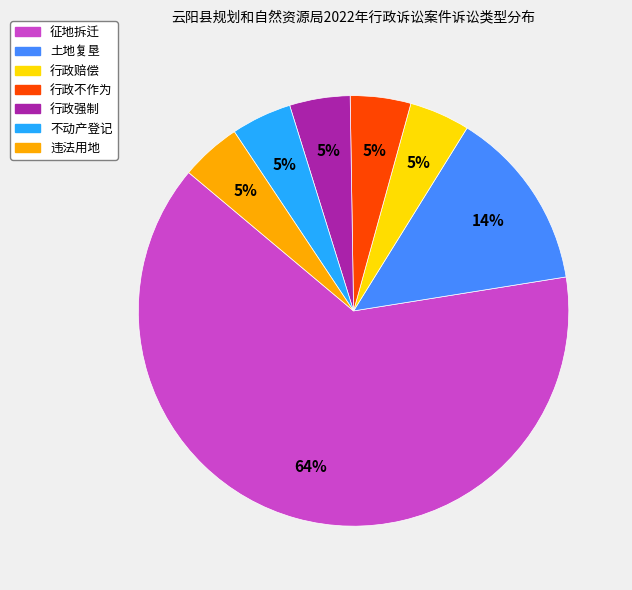

To the nearest percent, what is the average slice percentage?

14%